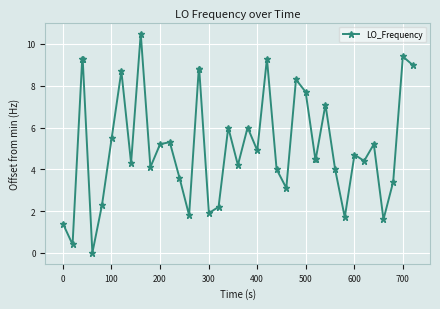

What is the maximum value shown in the chart?

10.5